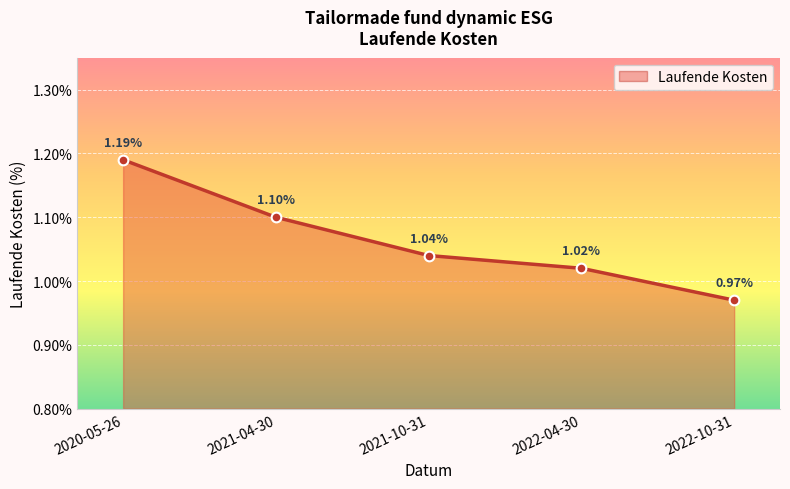

True or false: there are more than 0 points higher than both neighbors.

False